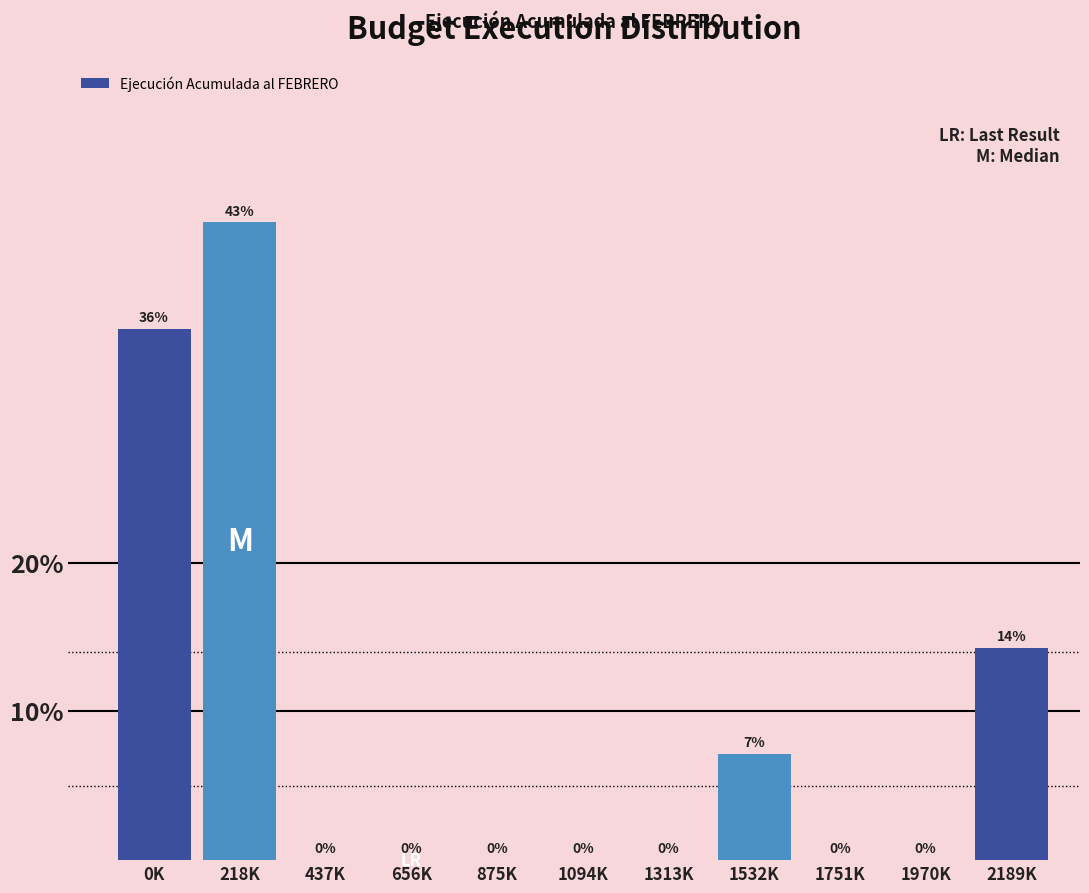

The value at 875K is -14.0. True or false?

False